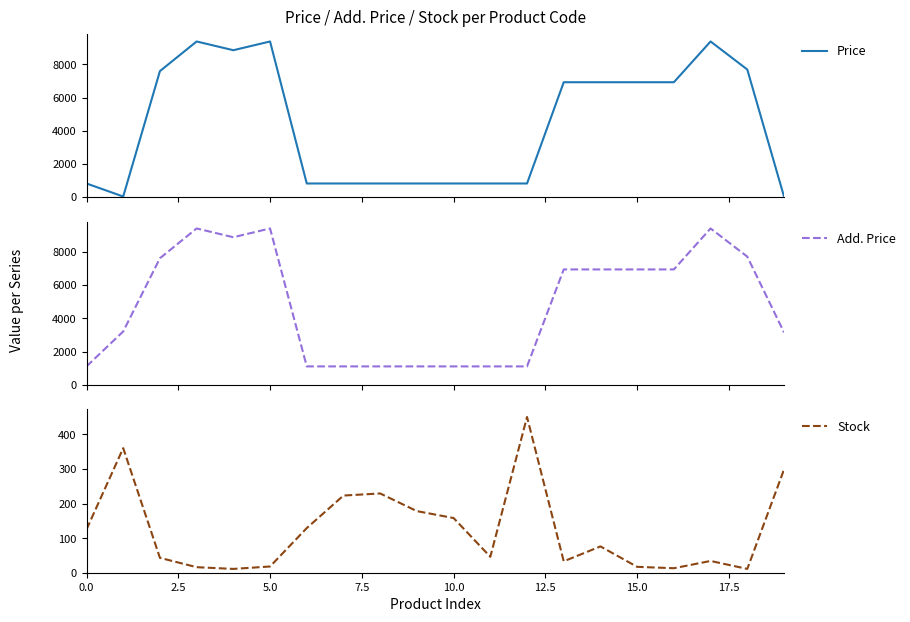

At which label is Add. Price closest to 5246?

13